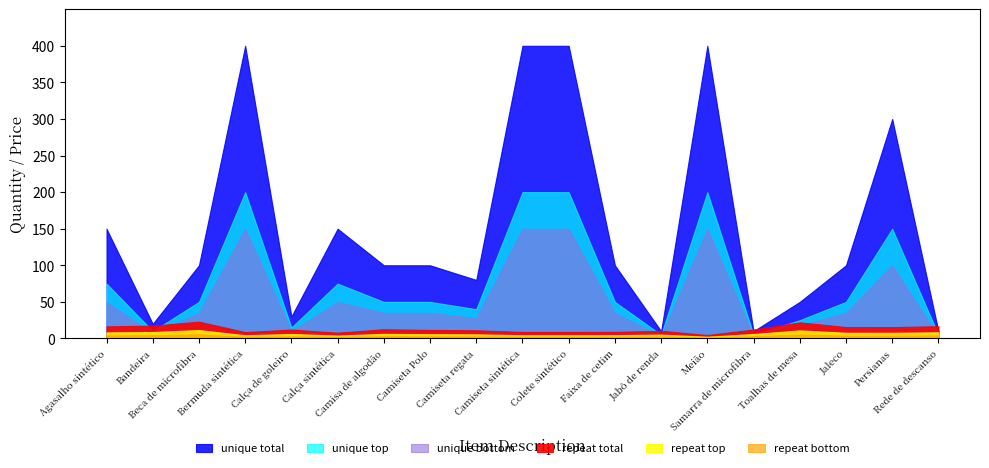

How many values in the repeat bottom series are below 3?

9